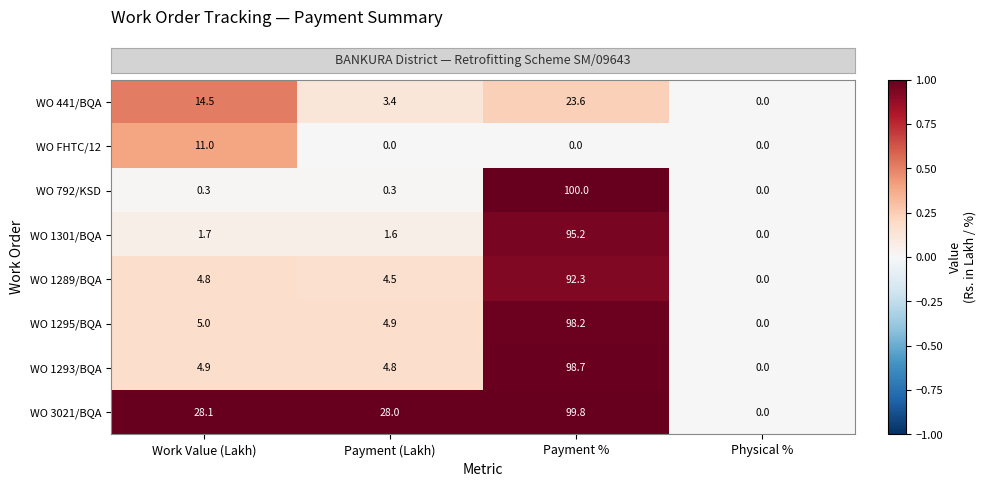

Which series has the largest total across all categories?

WO 3021/BQA